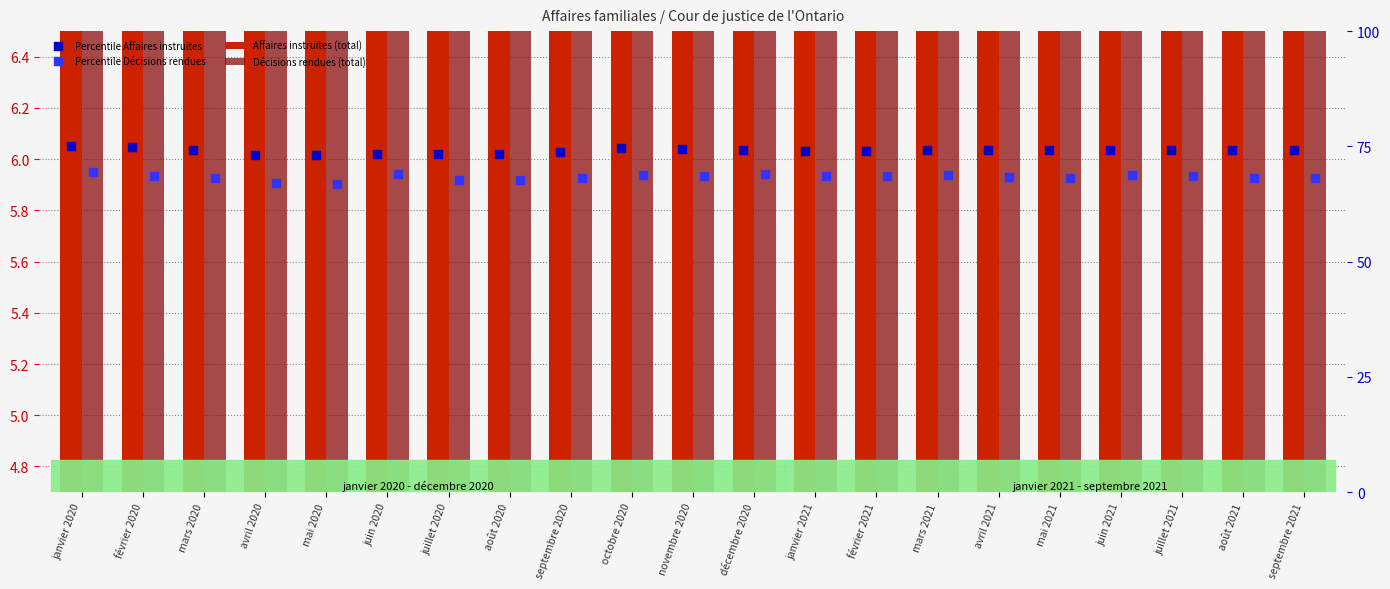

Which series reaches the maximum Y coordinate?

Décisions rendues (total)